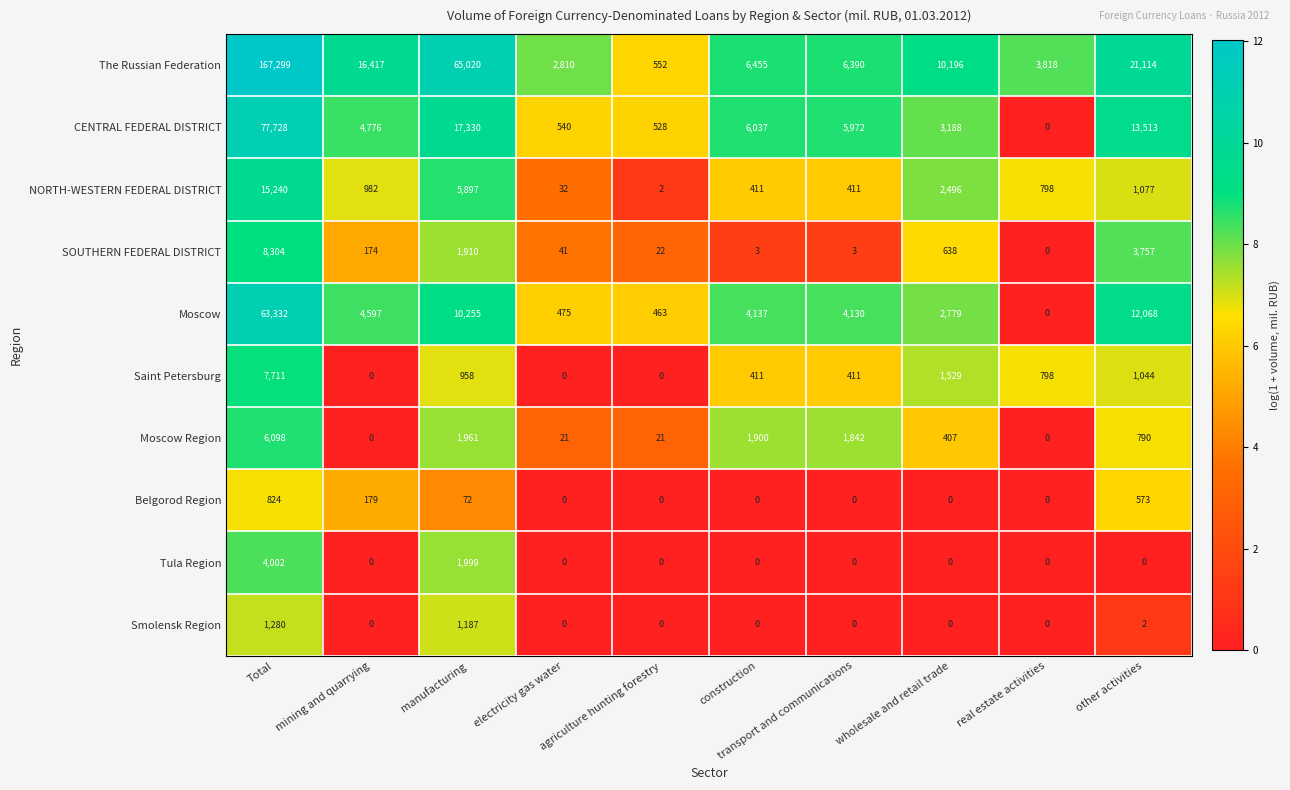

True or false: NORTH-WESTERN FEDERAL DISTRICT has a value of 27411 at Total.

False